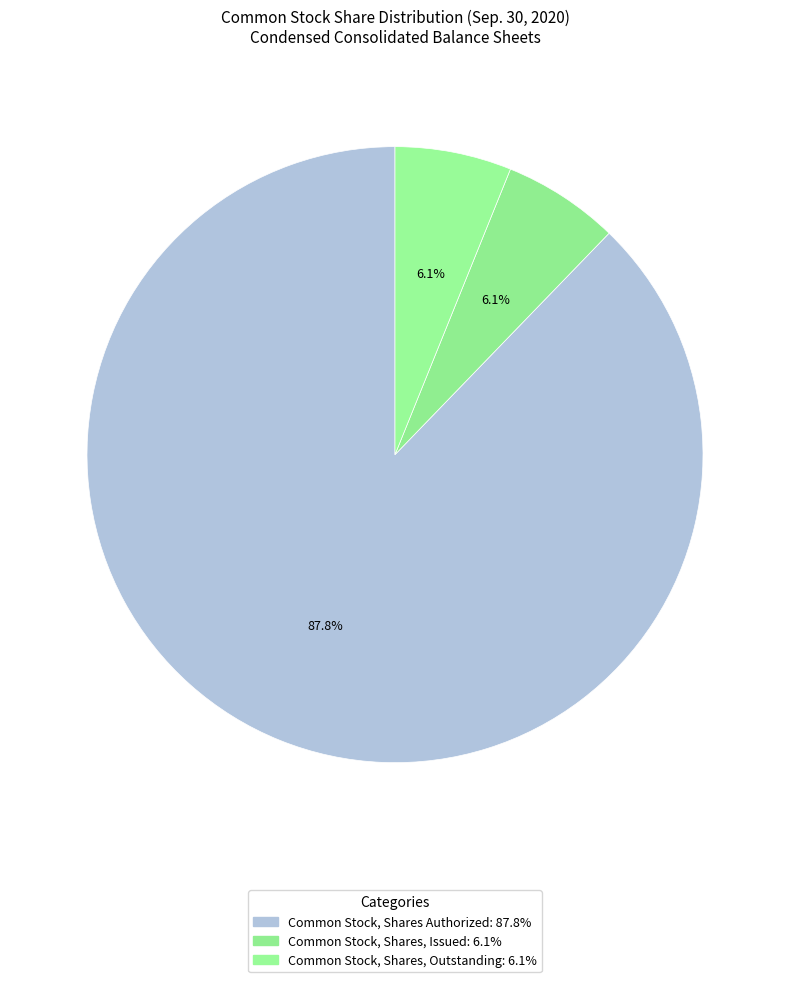

What percentage is NOT represented by Common Stock, Shares Authorized?

12.2%